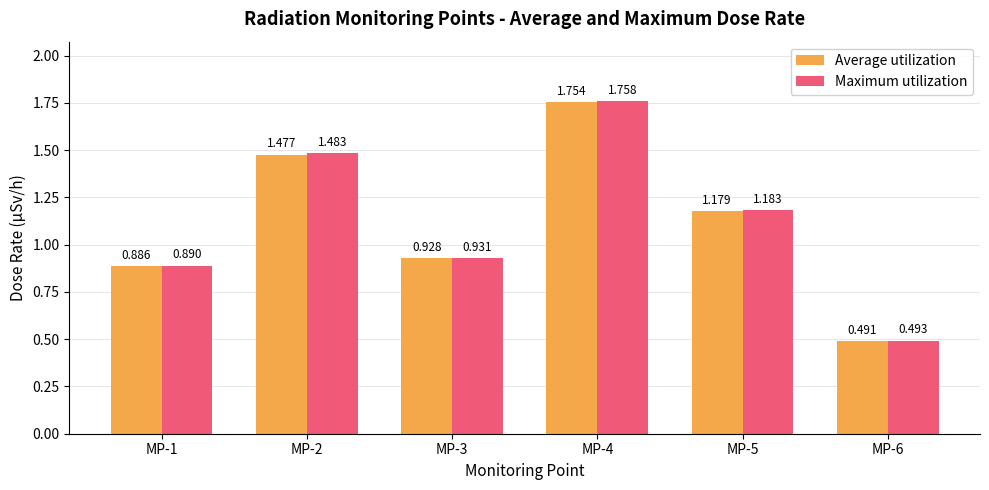

How many distinct data groups are displayed?

2